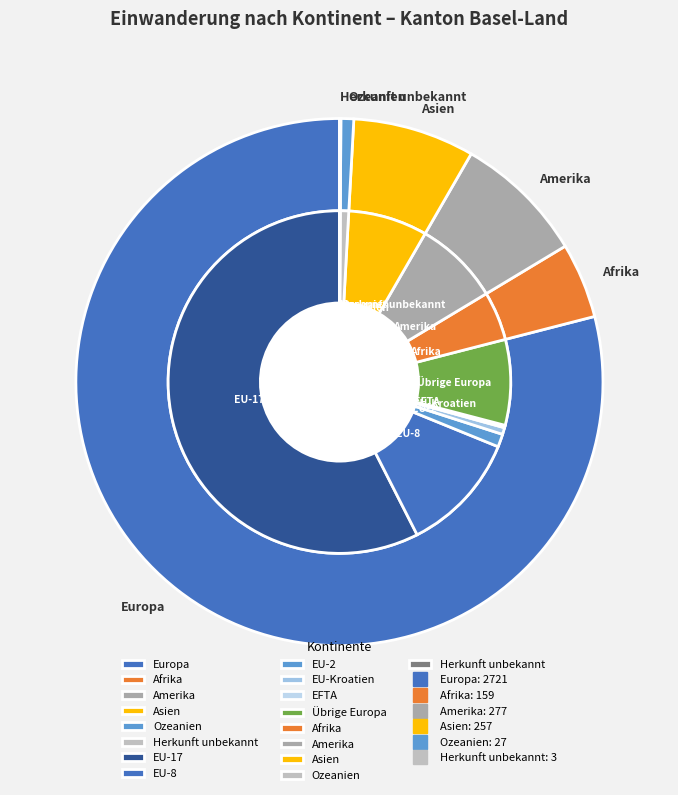

What is the change in value from Europa to Asien?

-2464